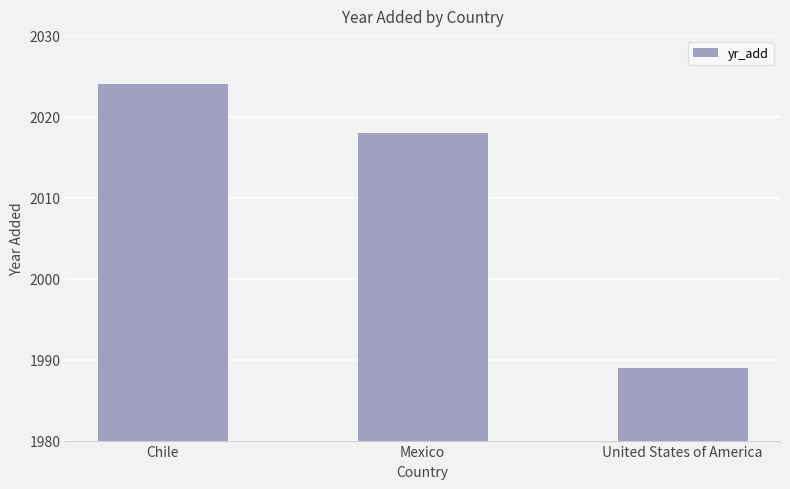

At which category does the chart reach its peak across all series?

Chile